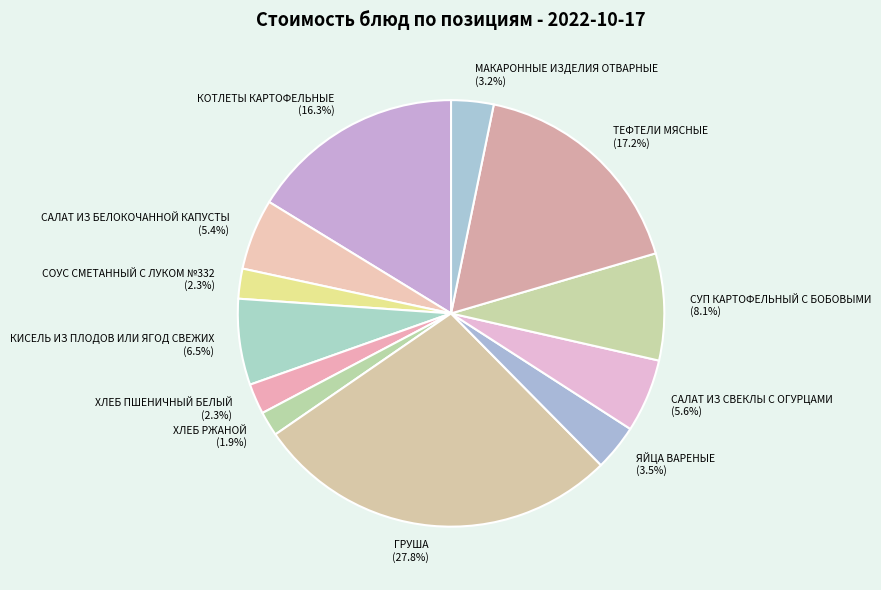

Approximately how many times larger is the value at ХЛЕБ ПШЕНИЧНЫЙ БЕЛЫЙ compared to КИСЕЛЬ ИЗ ПЛОДОВ ИЛИ ЯГОД СВЕЖИХ?

0.4